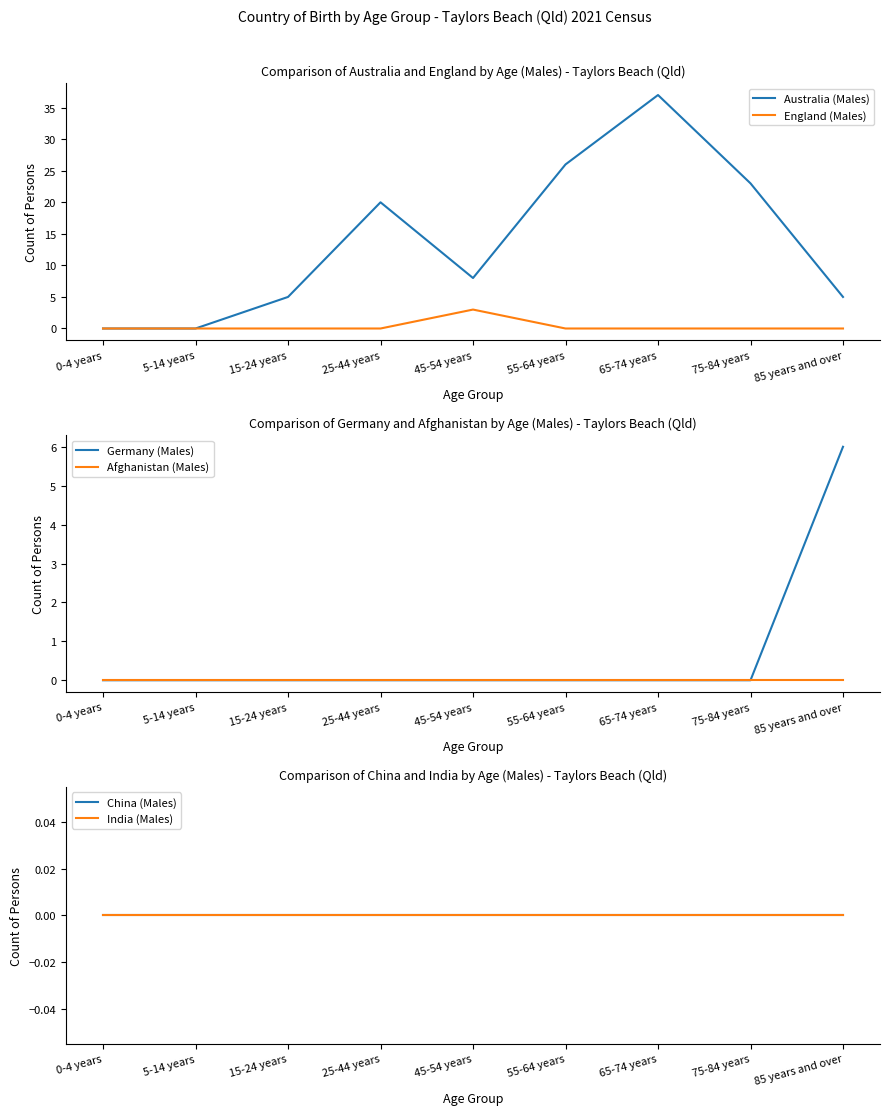

True or false: Germany (Males) and India (Males) intersect in this chart.

False